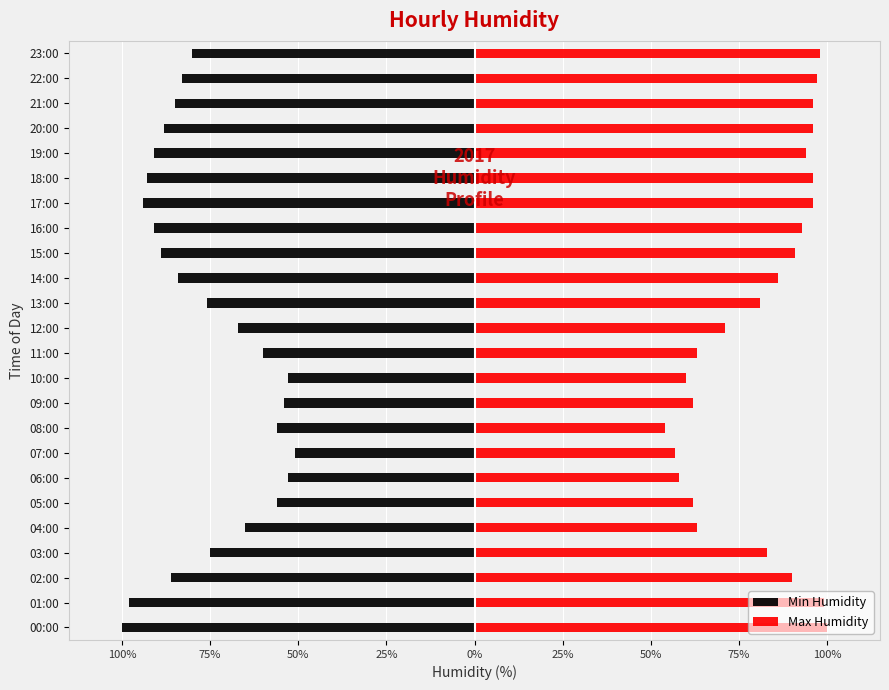

What are all the series names shown in the legend?

Min Humidity, Max Humidity